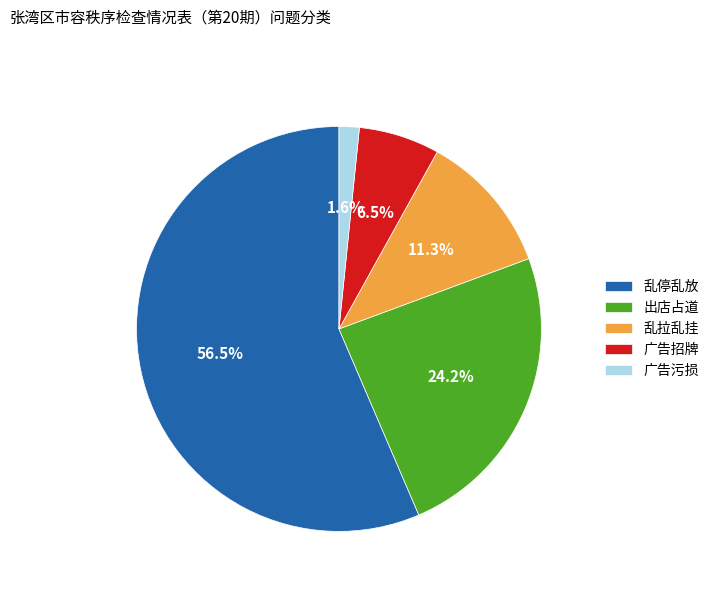

What is the smallest slice in the pie chart?

广告污损